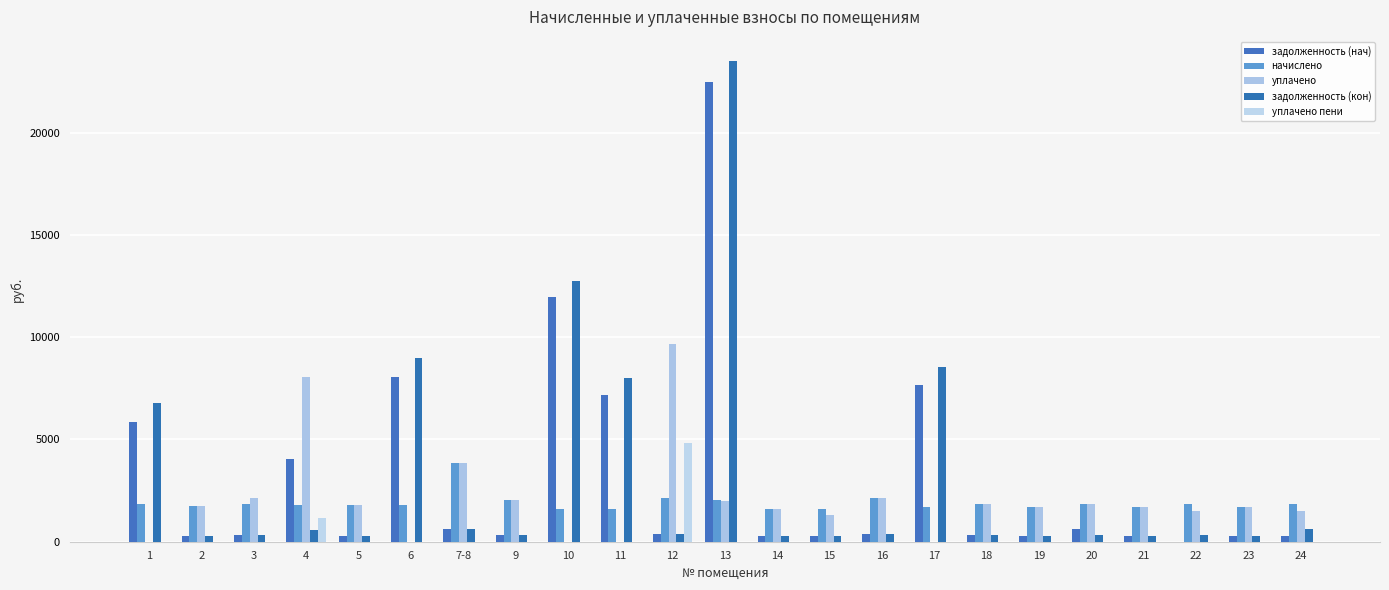

What is the difference between the second highest and second lowest values in the задолженность (кон) series?

12505.6